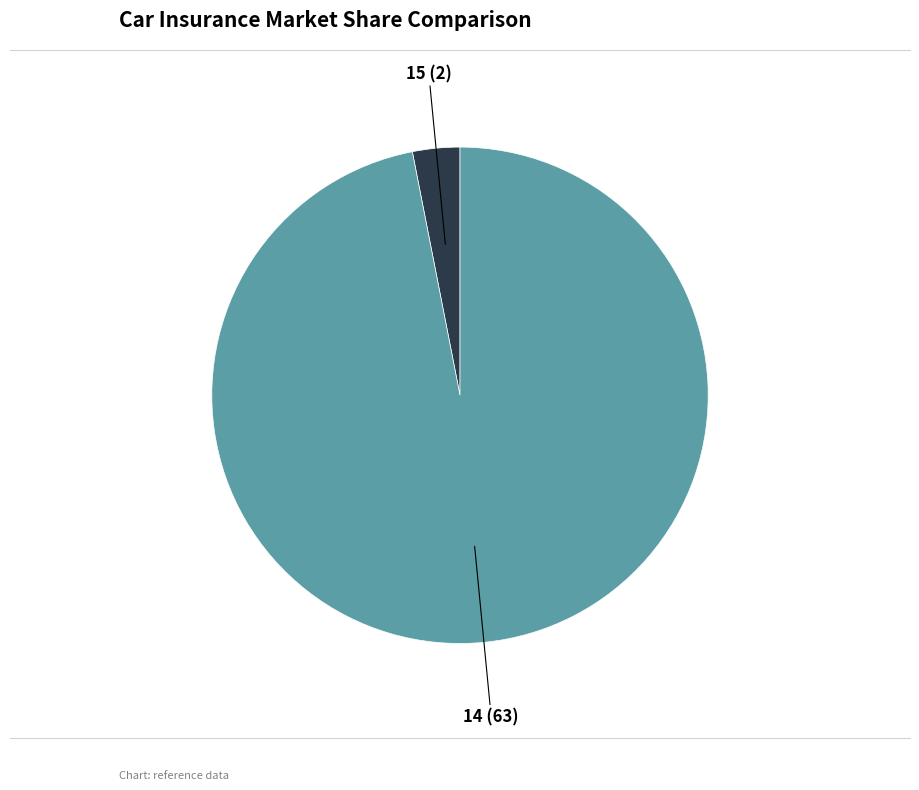

Combined, do 15 (2) and 14 (63) account for over 50%?

Yes